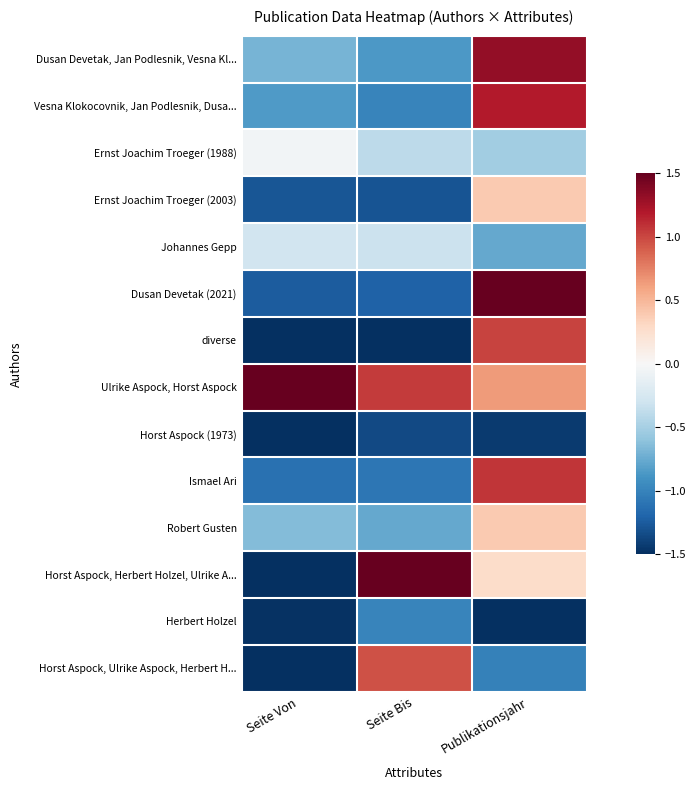

Between Seite Bis and Seite Von, which is larger?

Seite Von